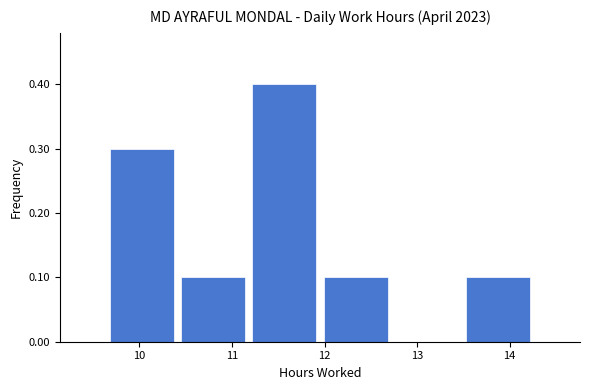

Reading left to right, transcribe this chart: for each bar, give the range it covers on the x-axis and its height. Neither the bar edges nor the heights are printed on the chart, so give them approximately, as read against the axes.

9.64 to 10.41: 0.3
10.41 to 11.18: 0.1
11.18 to 11.95: 0.4
11.95 to 12.72: 0.1
12.72 to 13.49: 0
13.49 to 14.26: 0.1